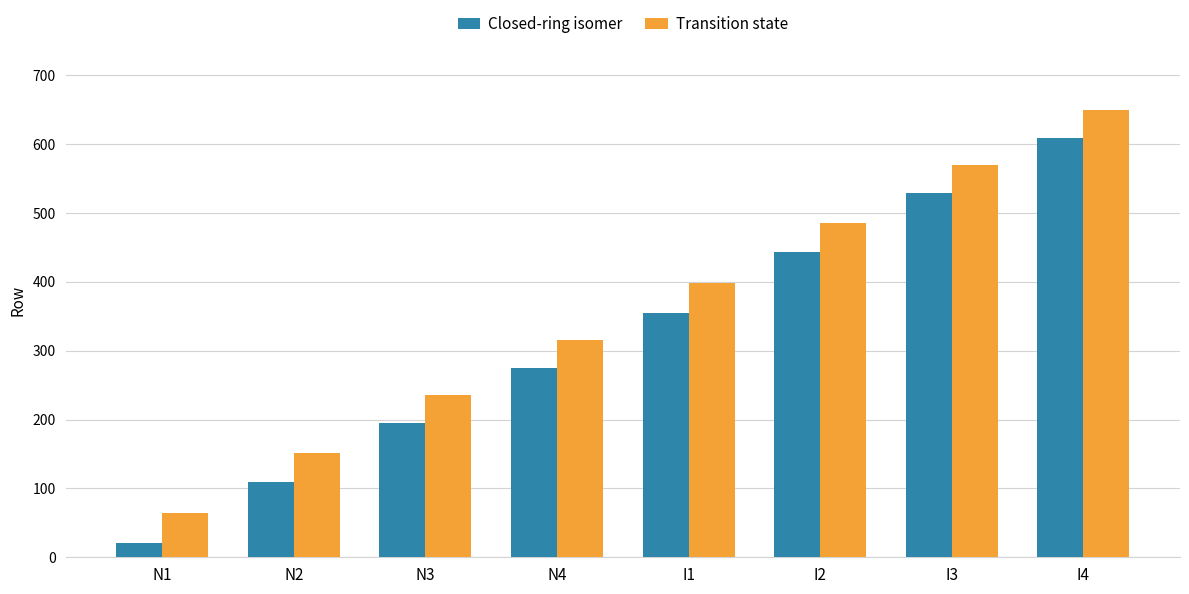

What is the value of the Transition state bar at the 8th from the left?

649